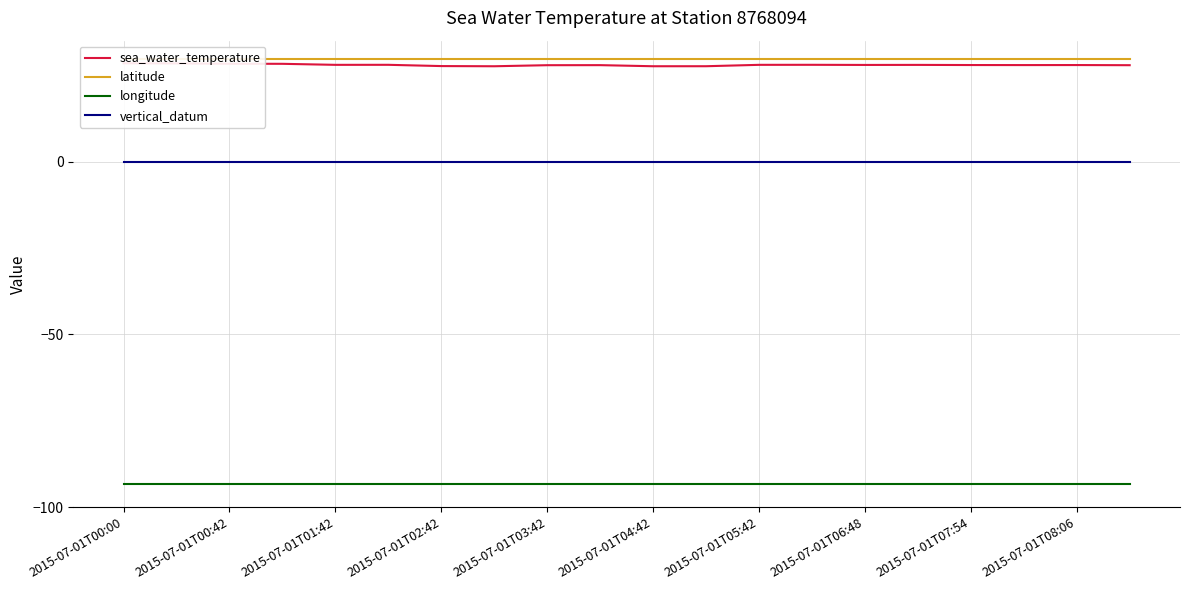

The value of longitude at 2015-07-01T04:42 is -93.3. True or false?

True